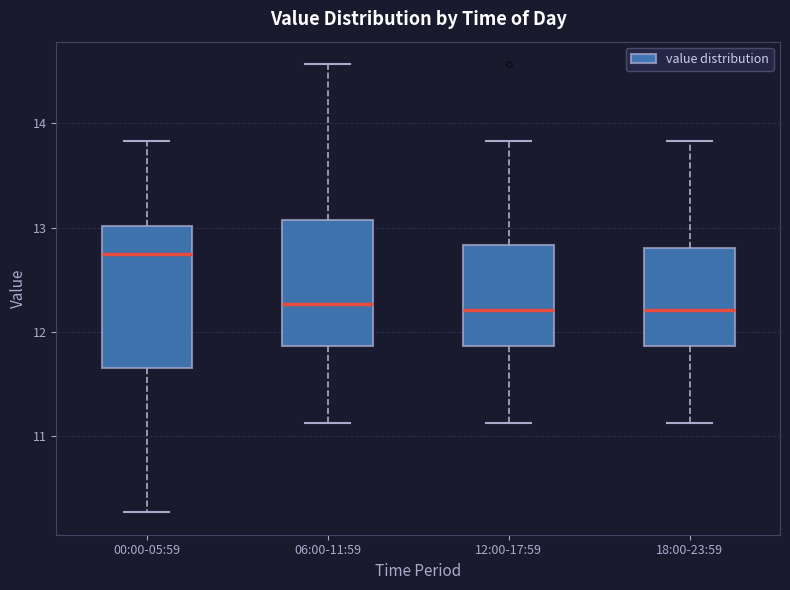

Where does the median line of the box for 12:00-17:59 sit on the y-axis? The values are not printed on the chart, so give them approximately, as read against the axis.

12.2